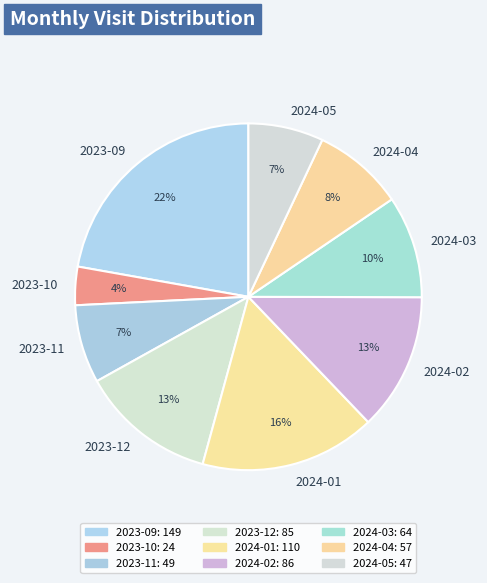

Which slice is the smallest?

2023-10